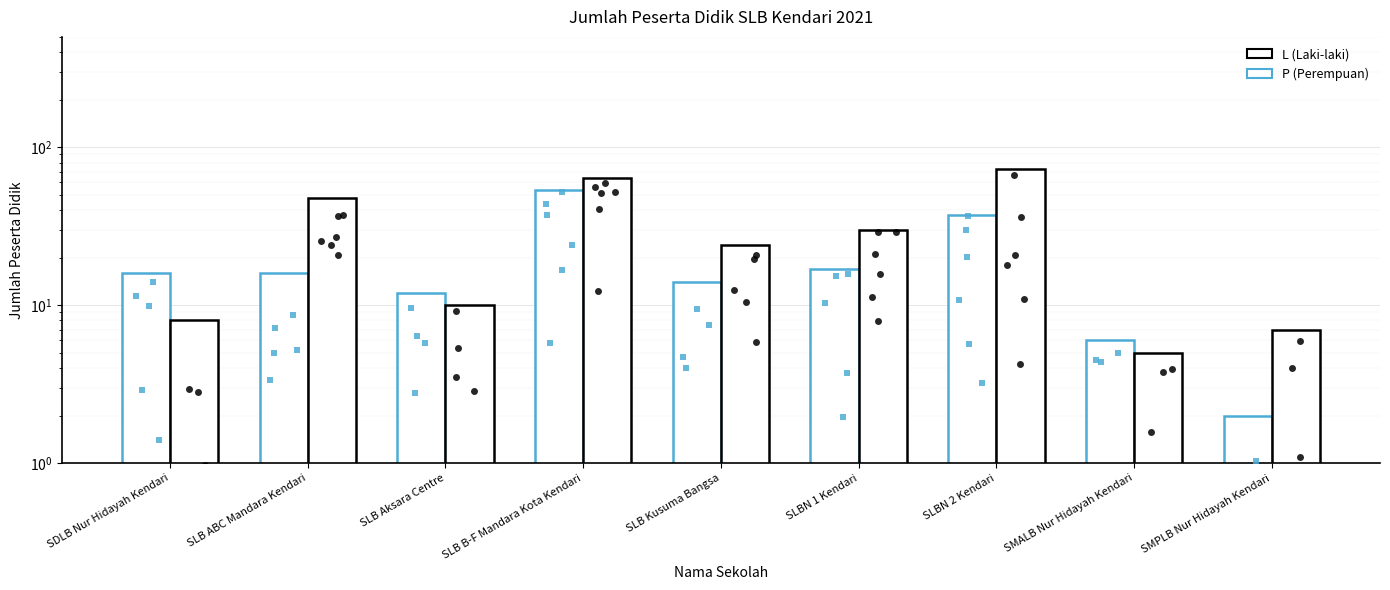

Which series has the widest spread of Y values?

L (Laki-laki)